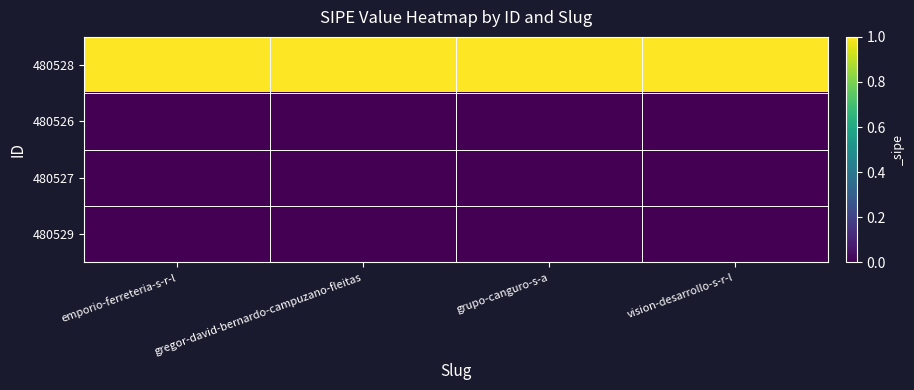

Which label corresponds to the largest value in the chart?

emporio-ferreteria-s-r-l